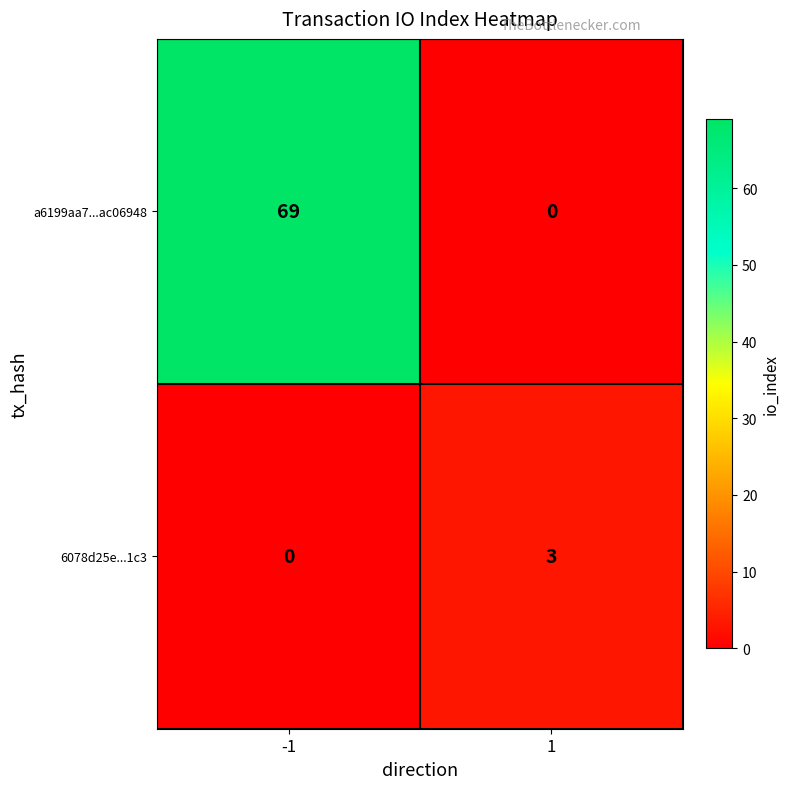

What is the greatest value displayed?

69